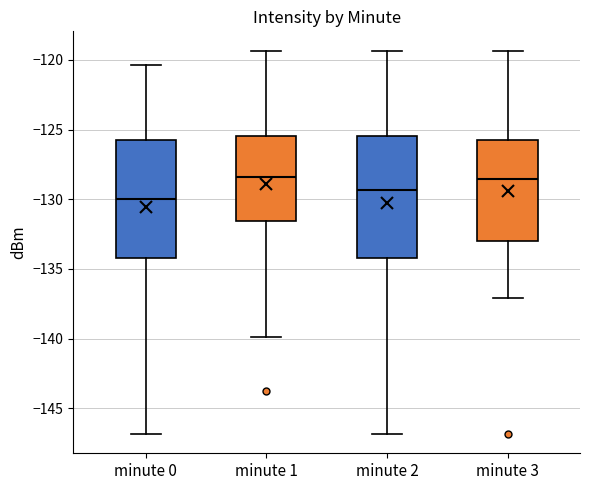

Where is the upper edge of the box for minute 1 on the y-axis? The values are not printed on the chart, so give them approximately, as read against the axis.

-125.5